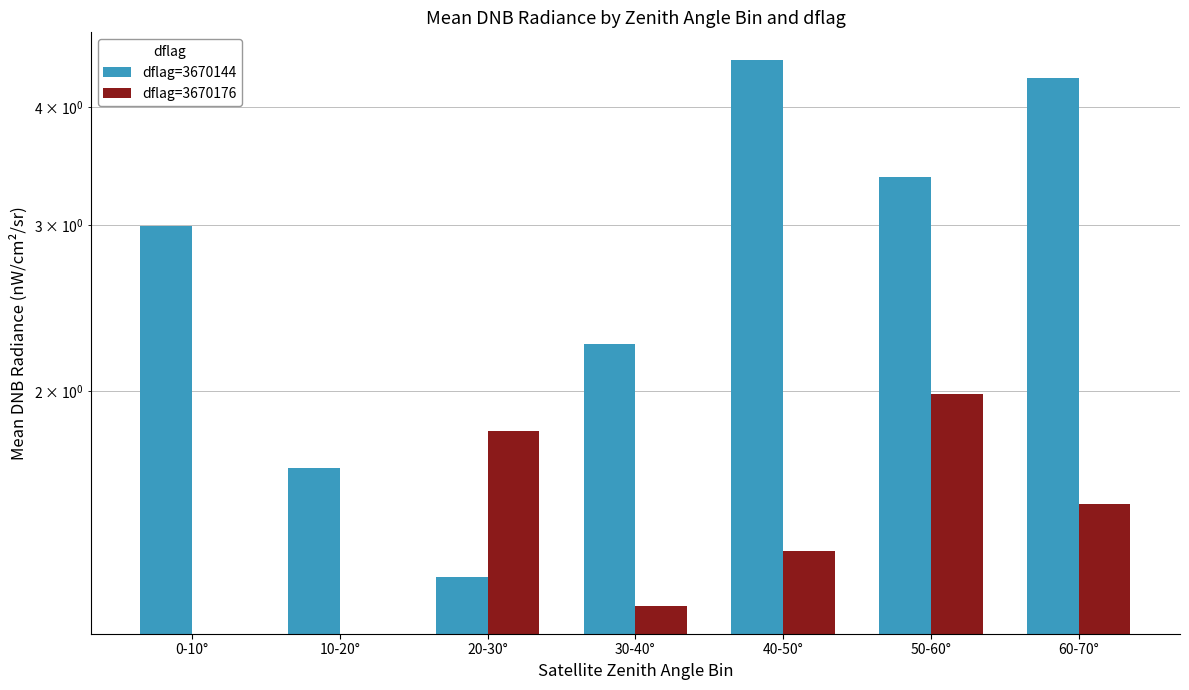

Between 60-70° and 10-20°, which is larger?

60-70°